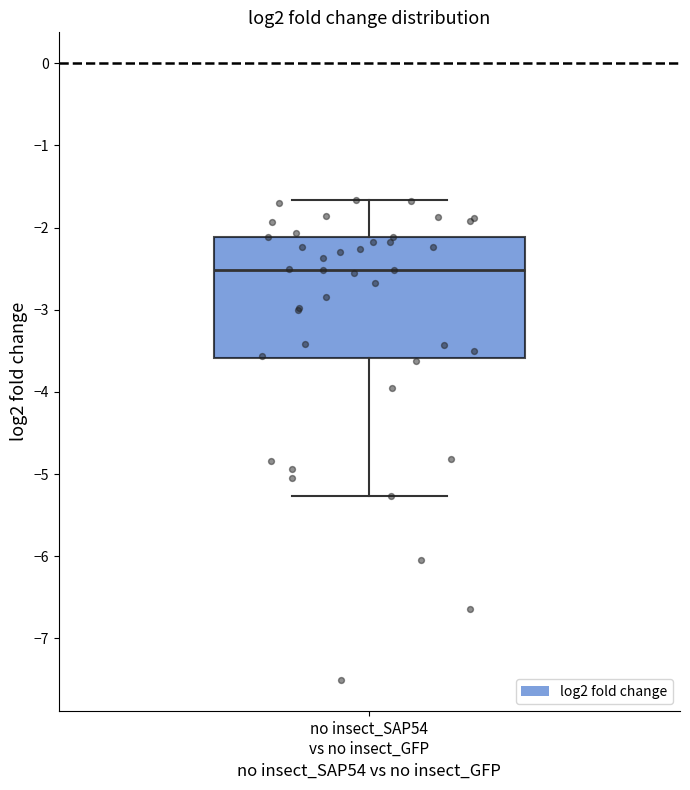

Where does the upper whisker of the box for no insect_SAP54 vs no insect_GFP end on the y-axis? The values are not printed on the chart, so give them approximately, as read against the axis.

-1.7